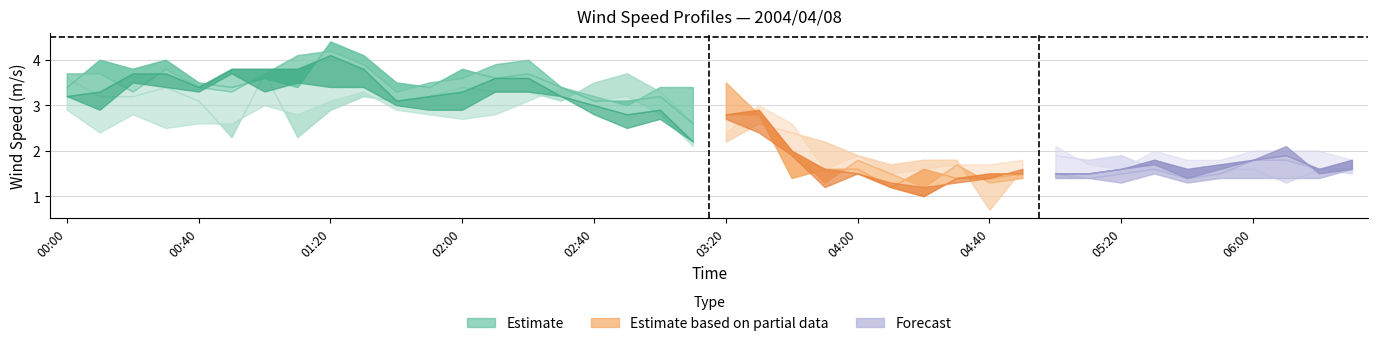

Is this an area chart (filled region under the line)?

No